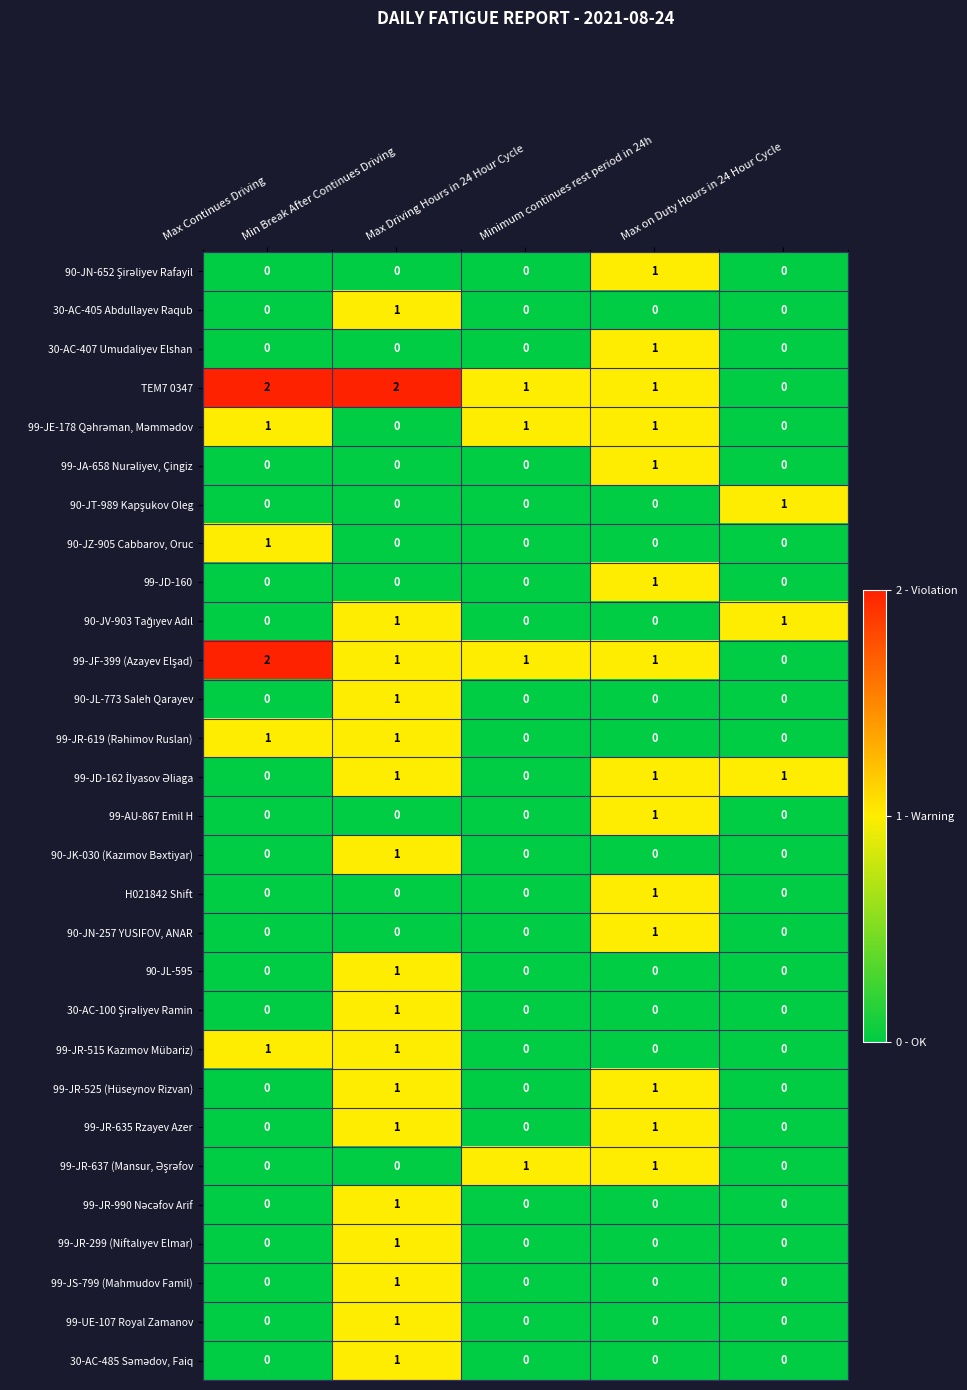

How many distinct data groups are displayed?

29